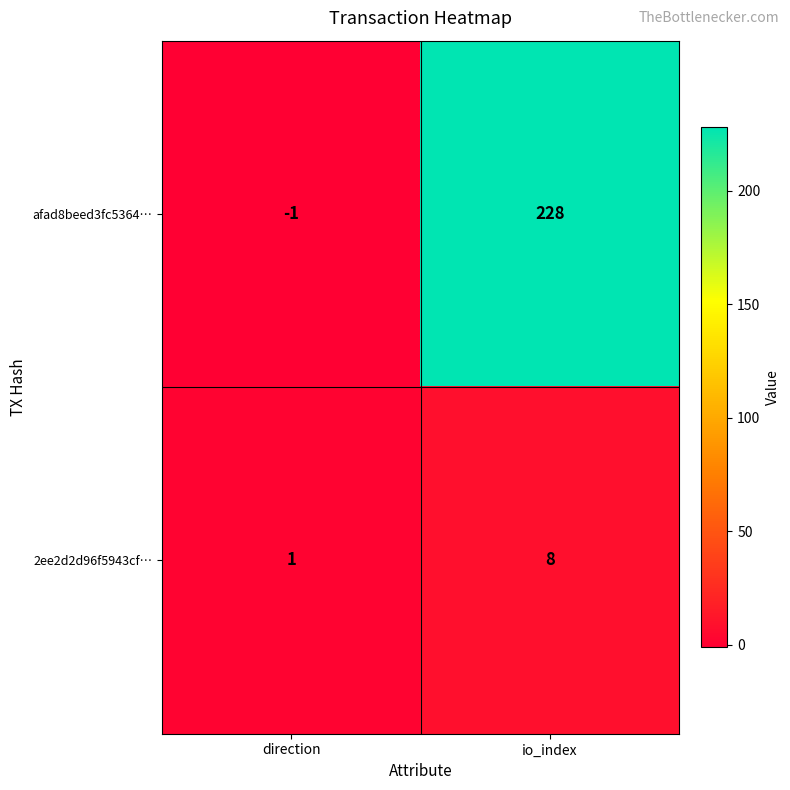

Which series has the widest spread of values?

afad8beed3fc5364…